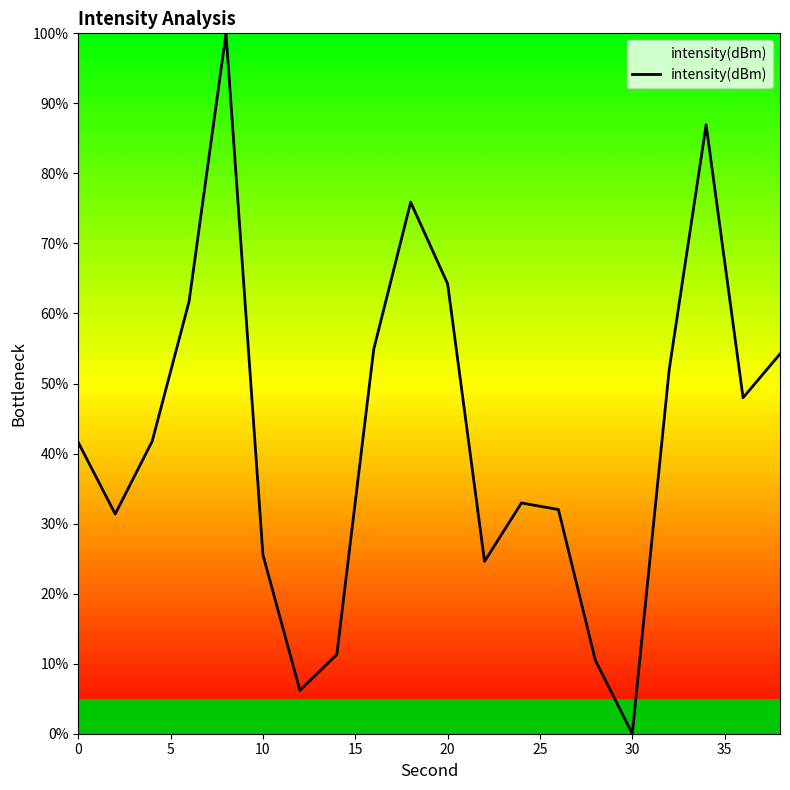

True or false: the data shows 64.2 at 20.

True